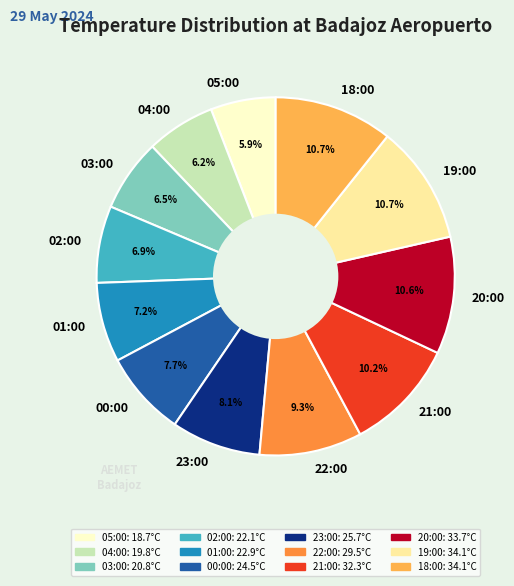

Which has a higher value, 21:00 or 22:00?

21:00